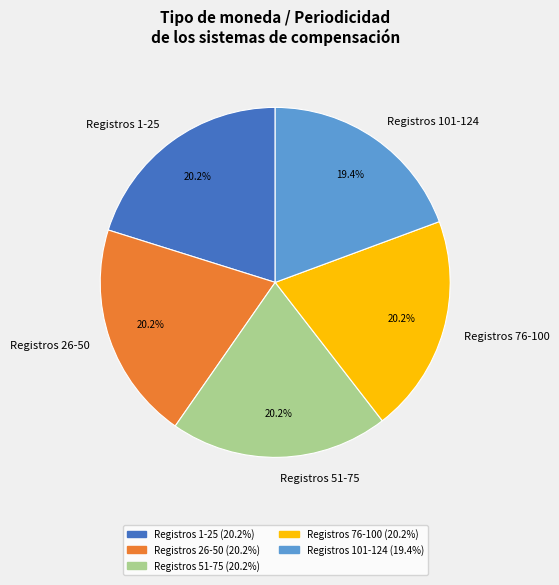

To the nearest percent, what is the difference between the largest and smallest slice percentages?

1%